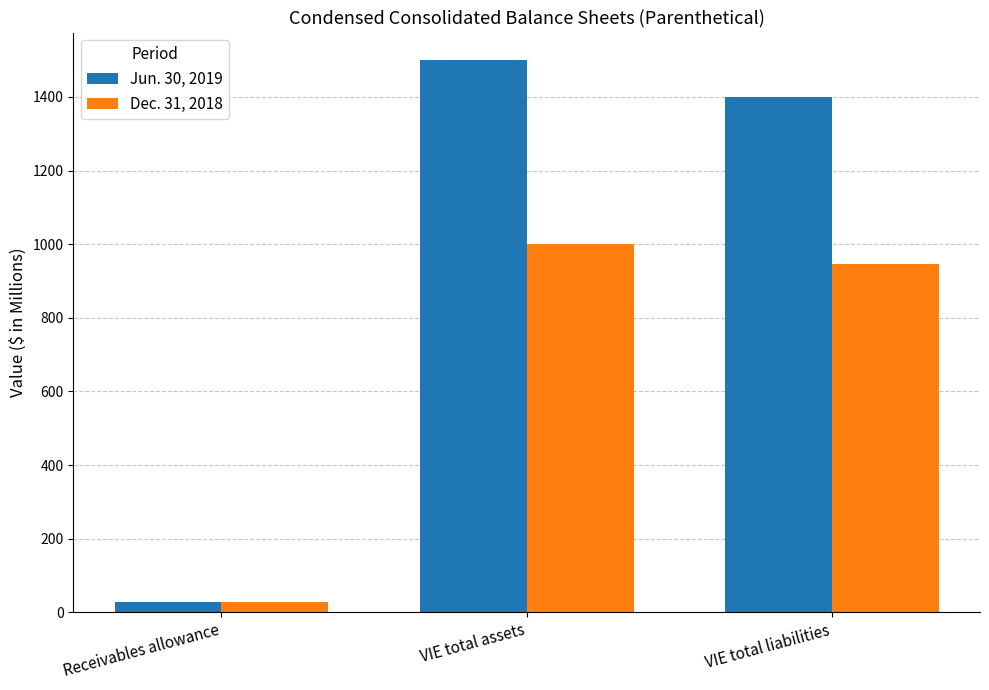

Where does the Jun. 30, 2019 series first go above 1400?

VIE total assets